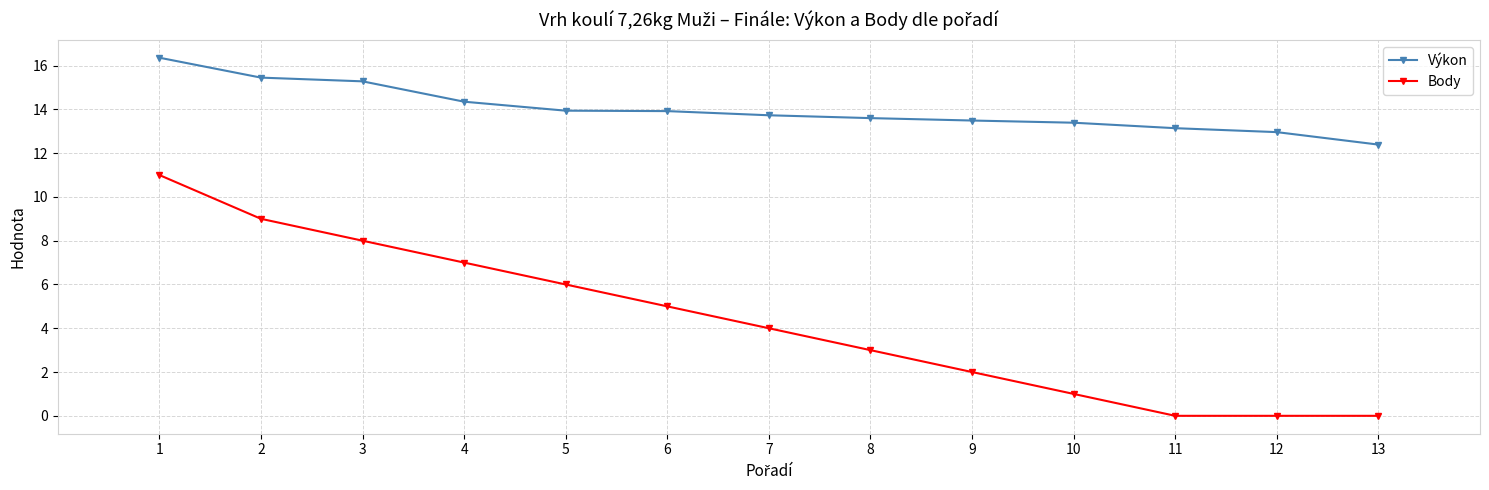

How many series are shown in this chart?

2